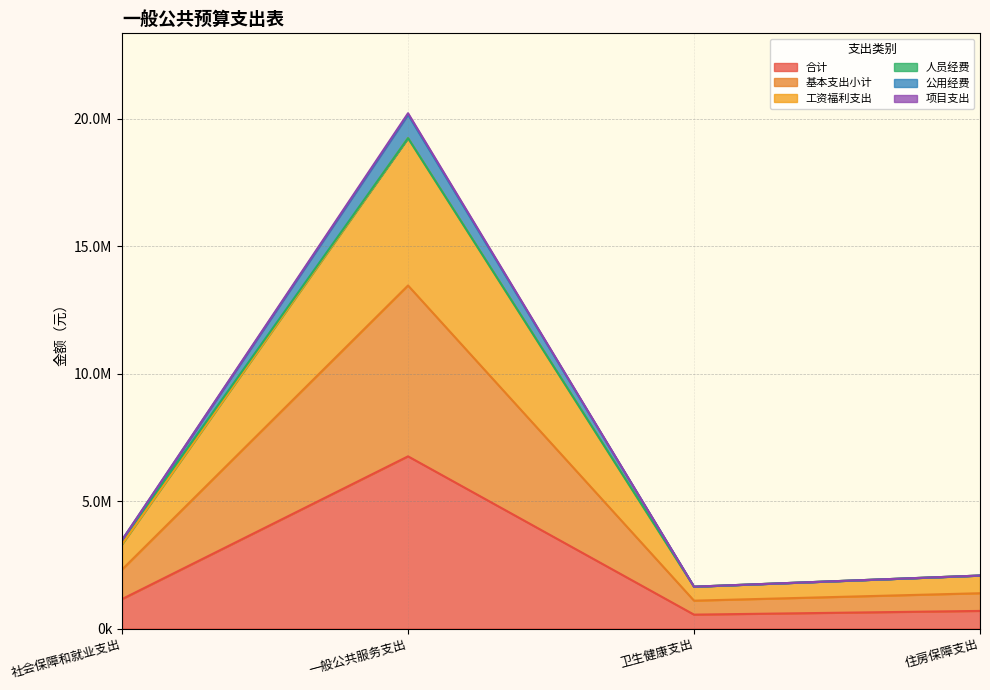

What is the label of the 3rd point from the right?

一般公共服务支出